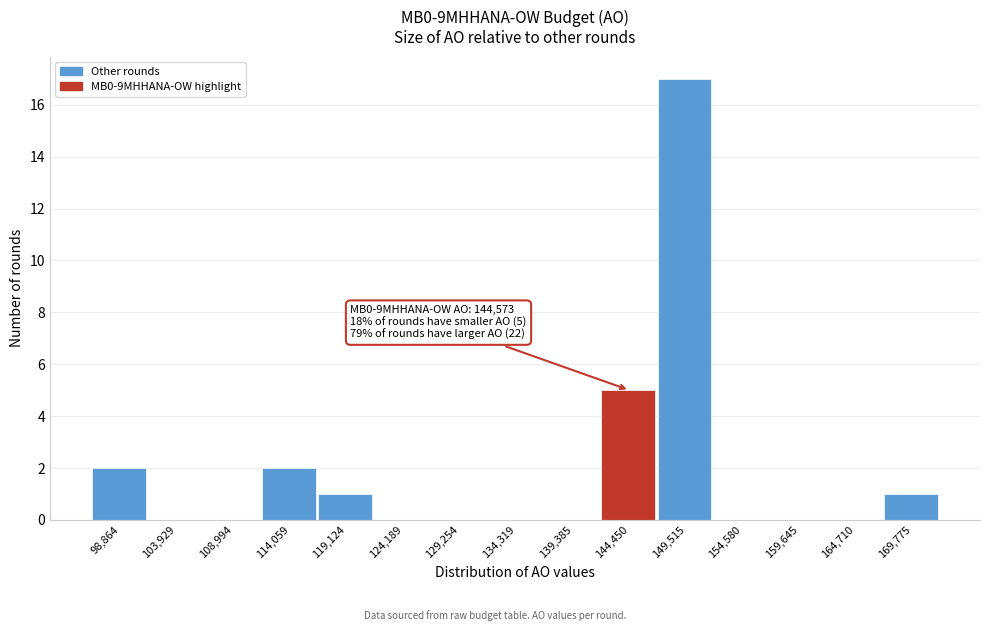

Reading left to right, list all the values displayed in this chart.

98,864=2	103,929=0	108,994=0	114,059=2	119,124=1	124,189=0	129,254=0	134,319=0	139,385=0	144,450=5	149,515=17	154,580=0	159,645=0	164,710=0	169,775=1